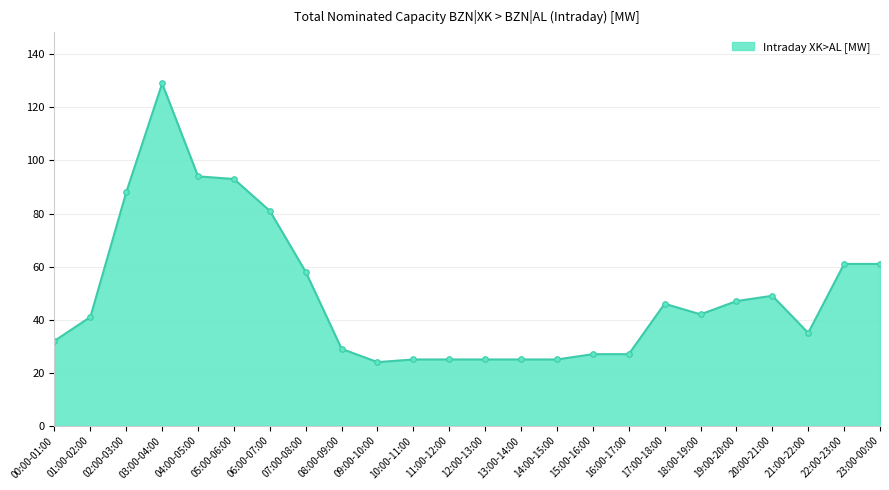

The value at 00:00-01:00 is 22. True or false?

False